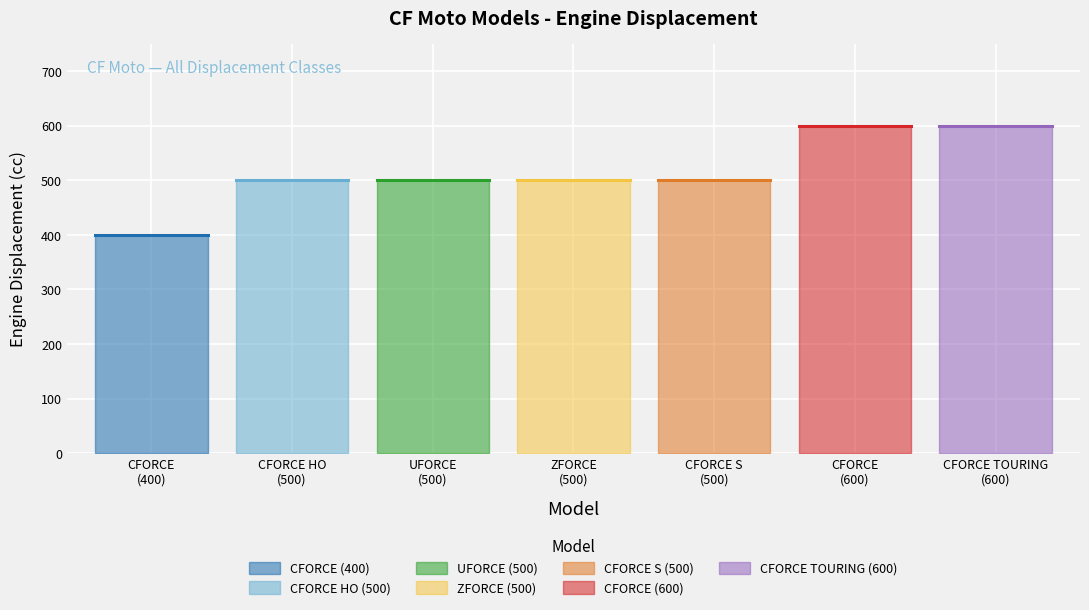

Where does the data first go above 500?

CFORCE
(600)